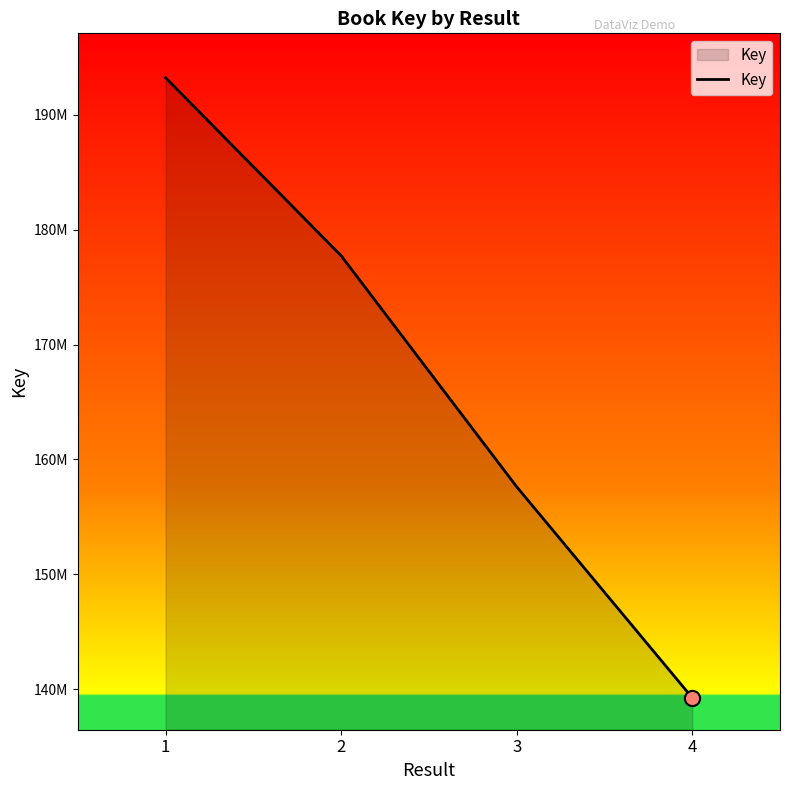

Does the chart have visible grid lines?

No